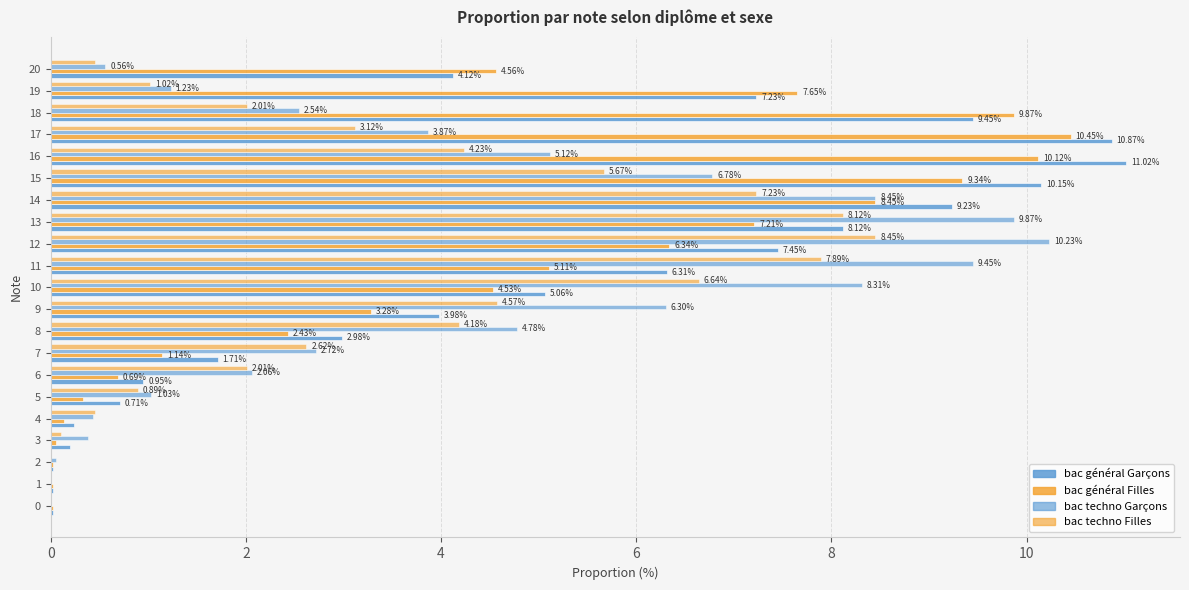

How many categories are shown in the chart?

21